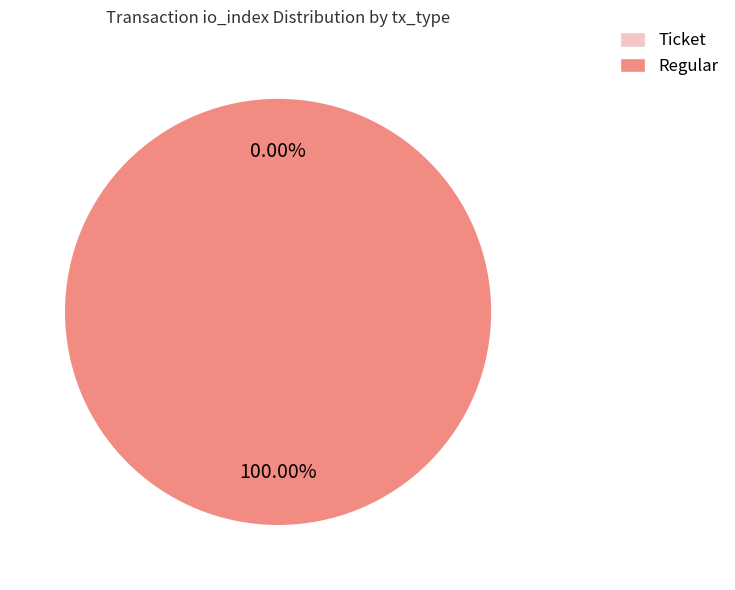

How many slices are in this pie chart?

2